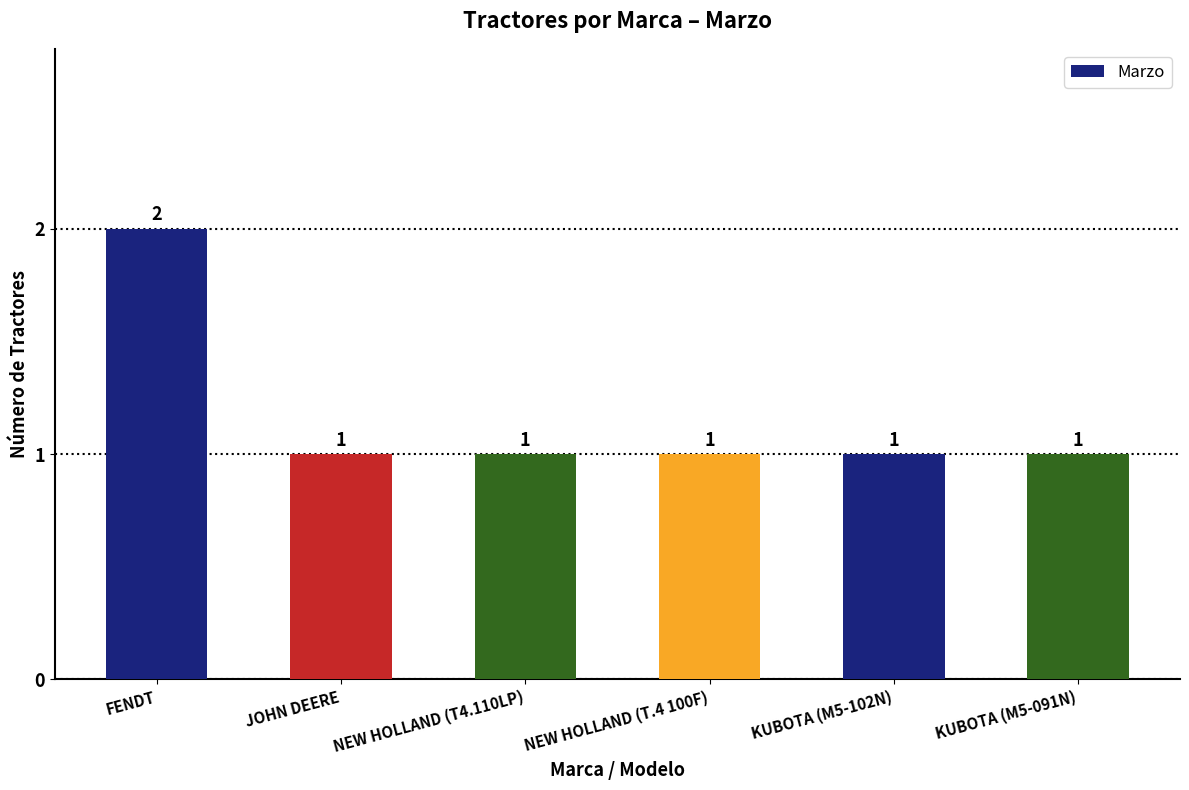

The value at FENDT is 3. True or false?

False